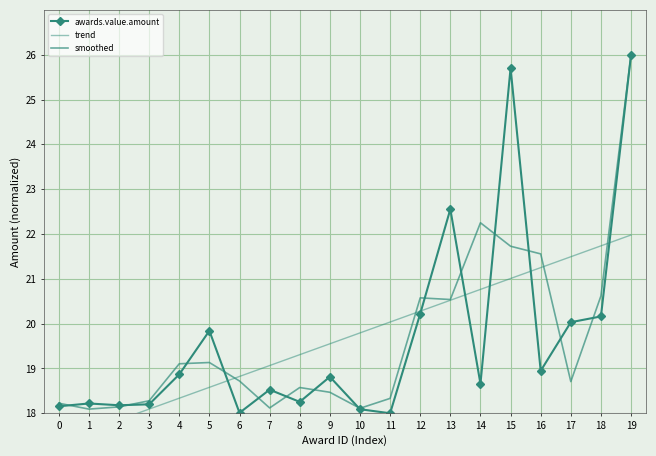

At how many categories does at least one series exceed 22?

4